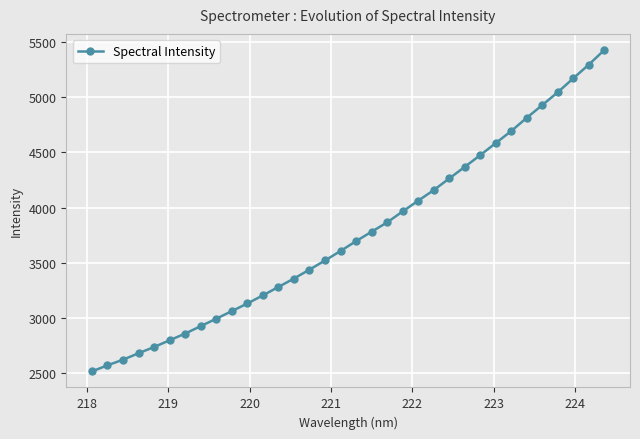

What is the difference between the maximum and minimum values?

2911.7